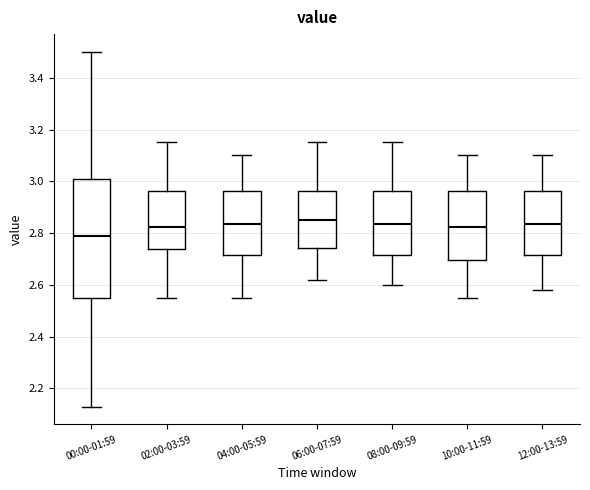

Which box's median line is the lowest?

00:00-01:59